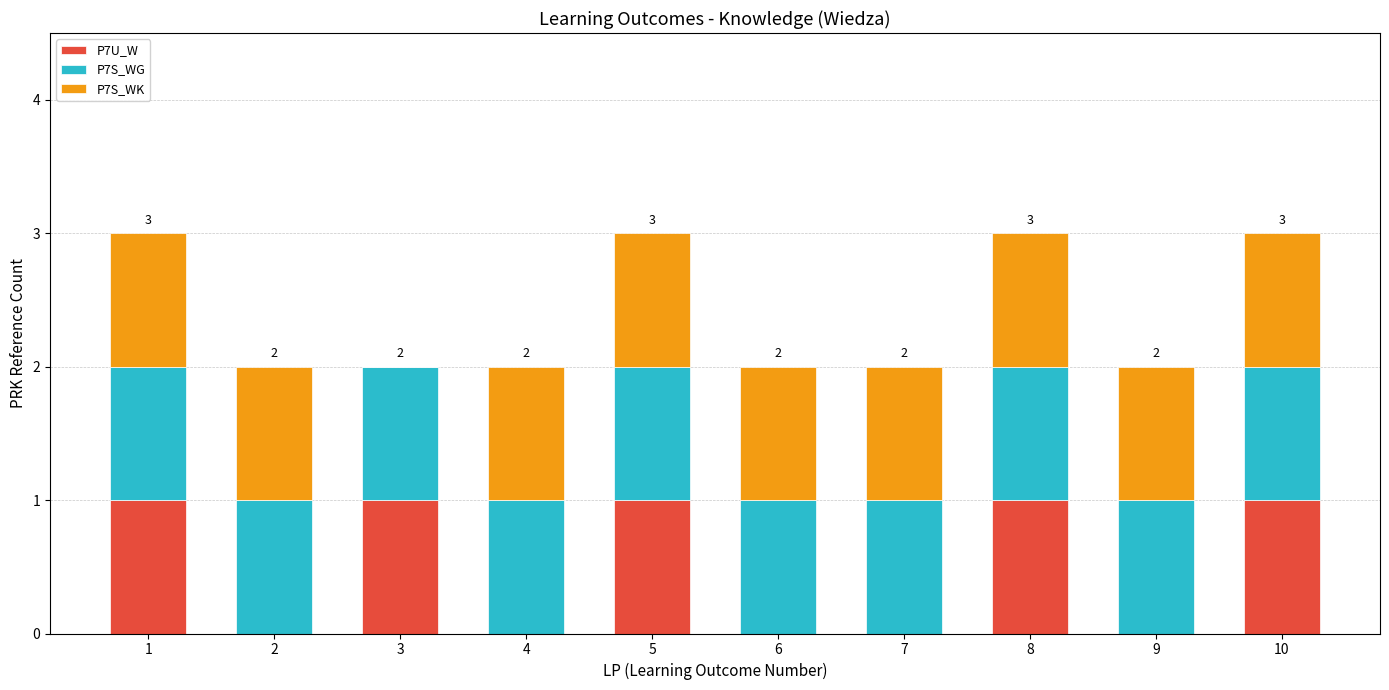

Does the chart contain stacked bars?

Yes